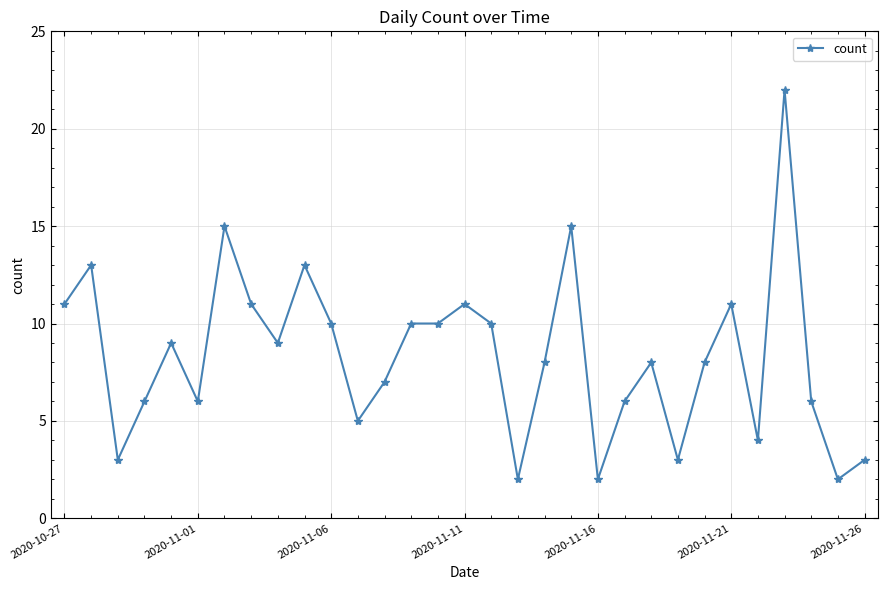

What is the maximum value shown in the chart?

22